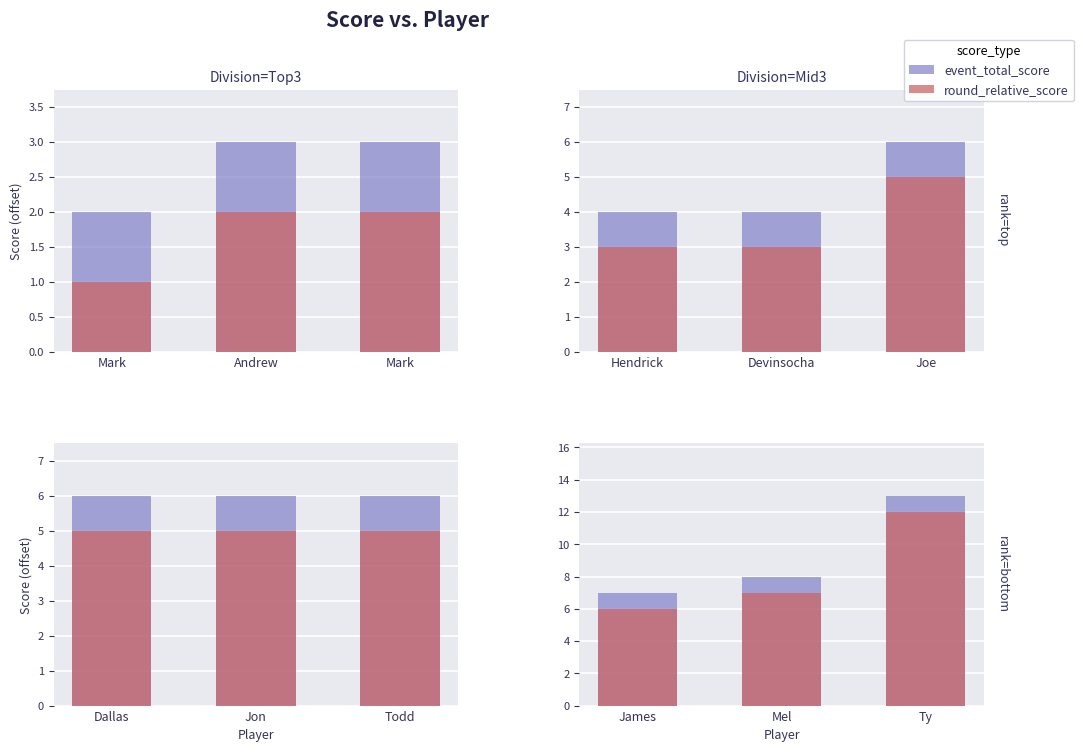

What is the greatest value displayed?

13